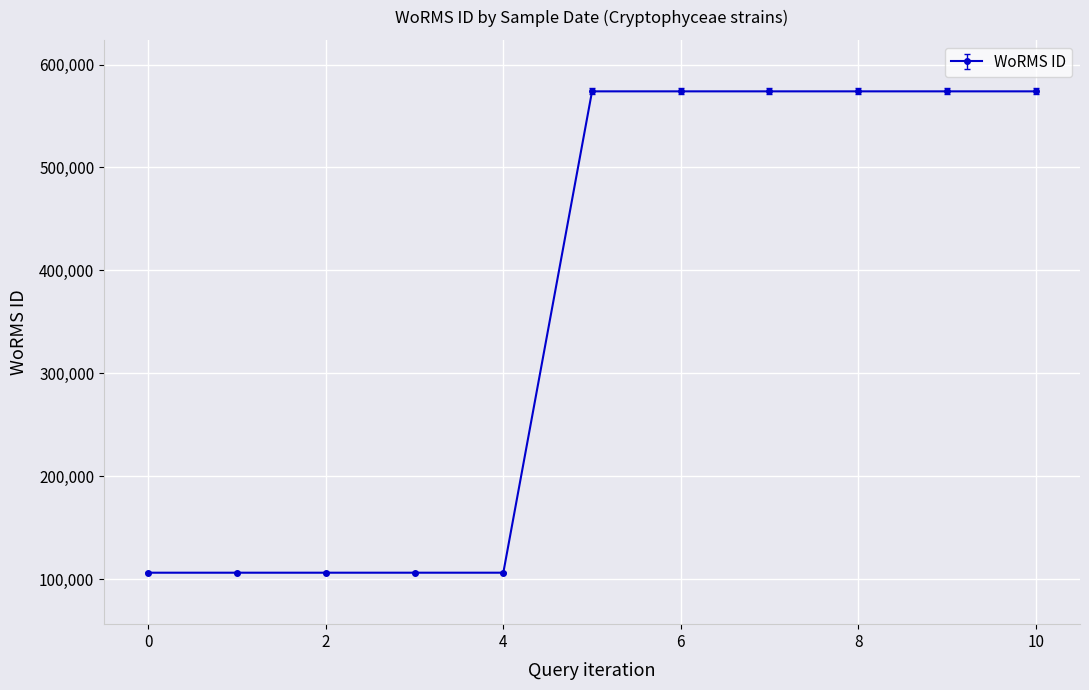

How many lines are shown in the chart?

1